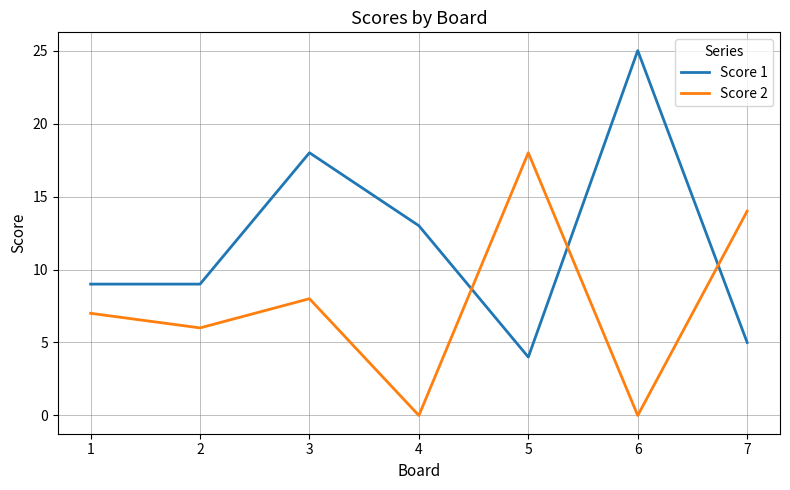

Is it true that Score 2 equals 9 at 4?

False